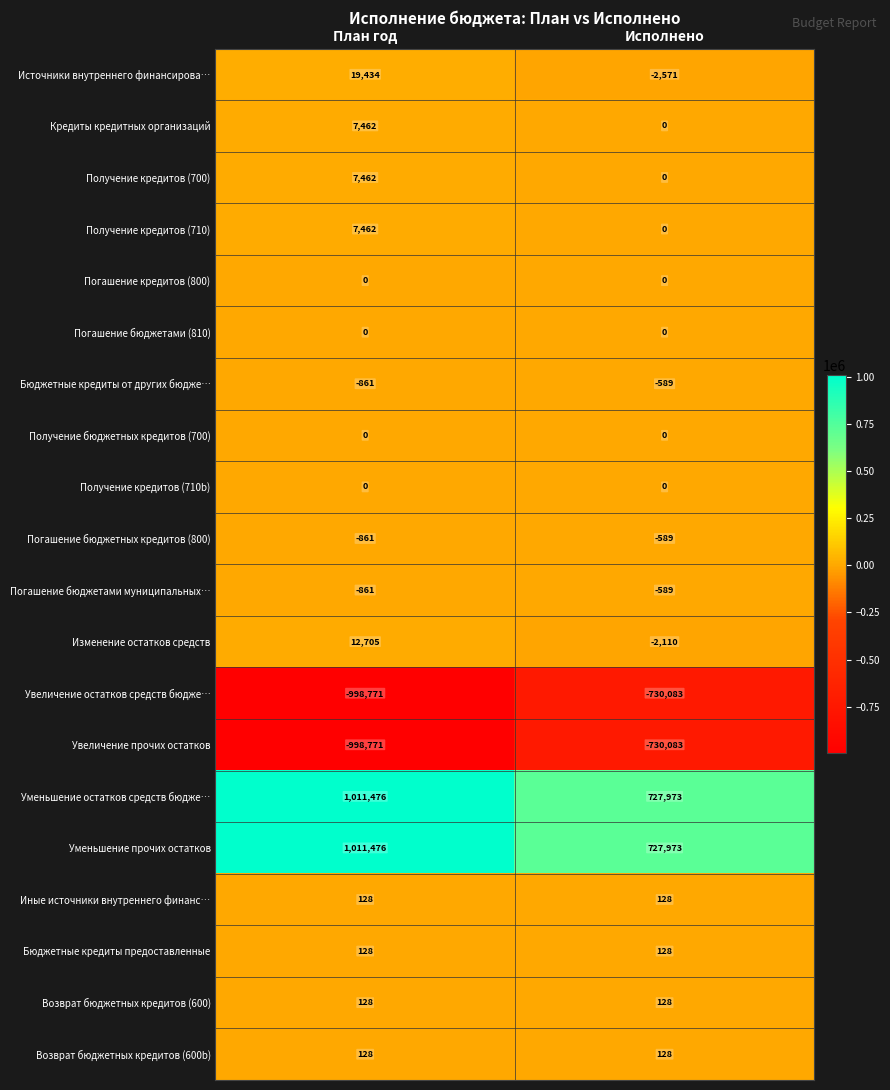

What is the total value across all series at План год?

77864